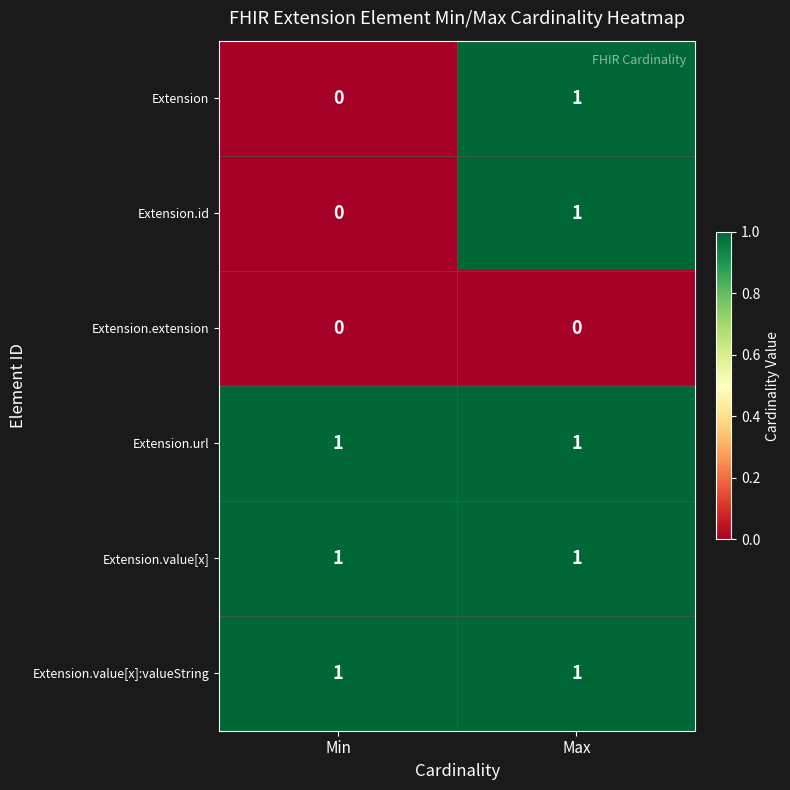

Which category has the lowest value in the Extension series?

Min